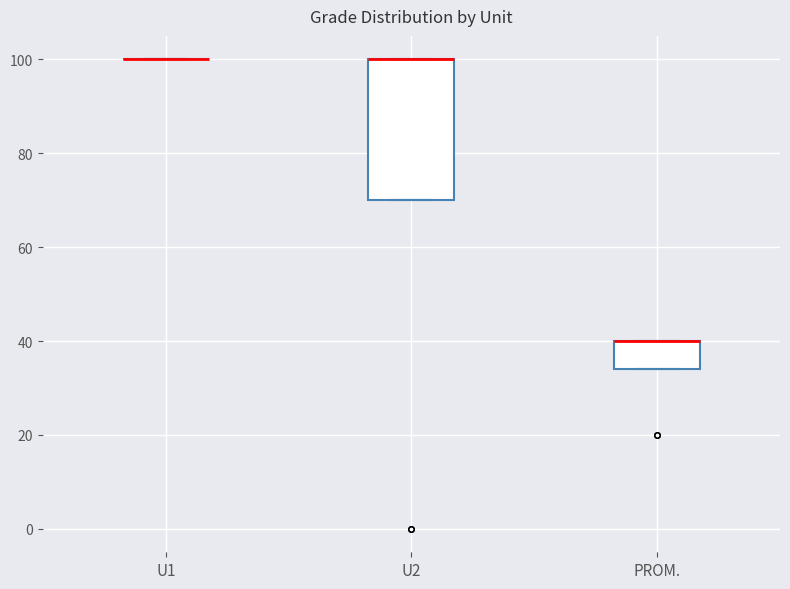

Comparing the boxes themselves (not the whiskers), which one is the tallest?

U2